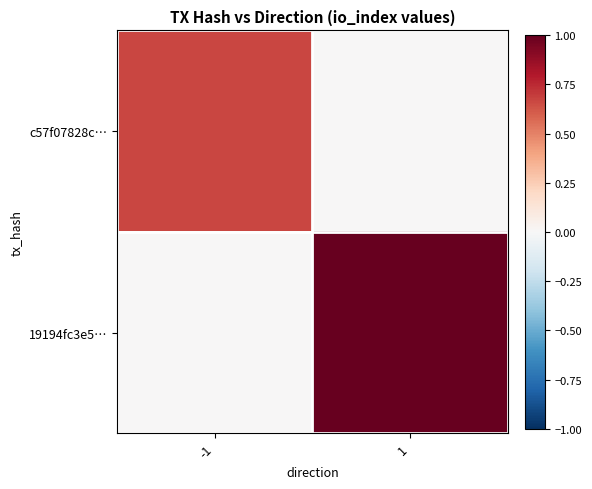

Which series has the largest range (max minus min)?

19194fc3e5…